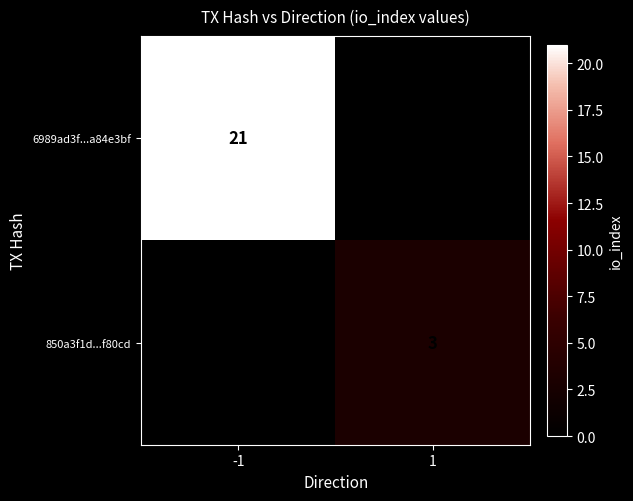

Is the value of 6989ad3f...a84e3bf at -1 greater than the value of 850a3f1d...f80cd at 1?

Yes